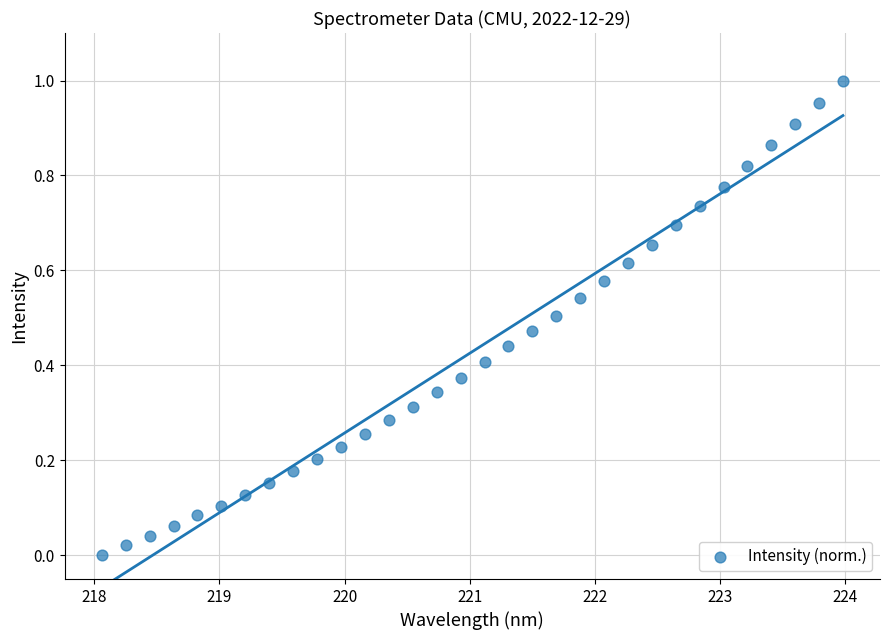

What is the range of X values (max minus min)?

5.9